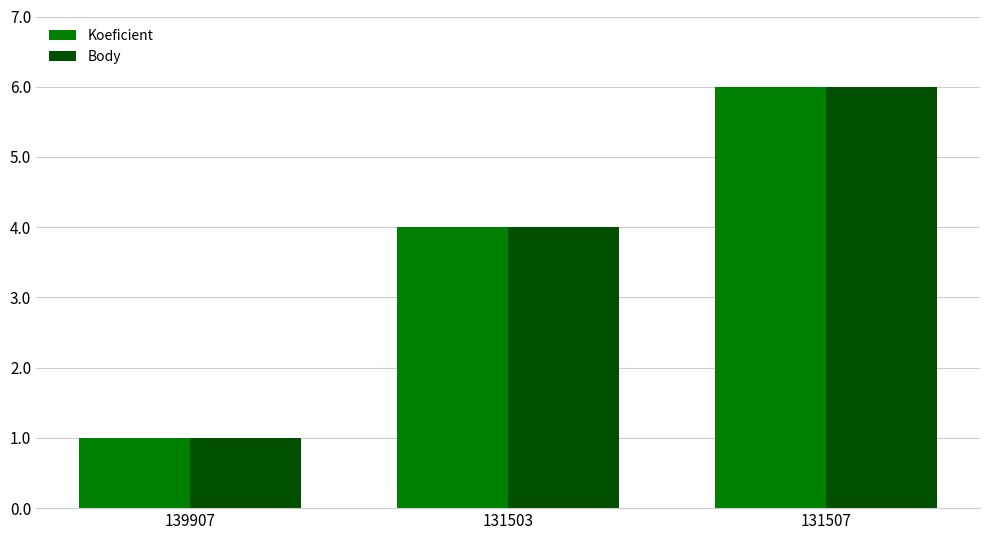

At which category is the sum across all series the highest?

131507